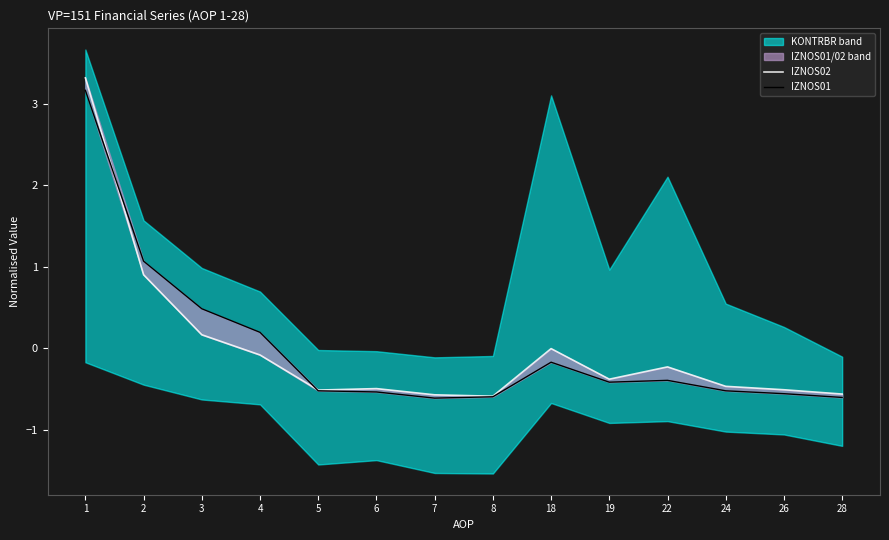

What is the greatest value displayed?

3.3